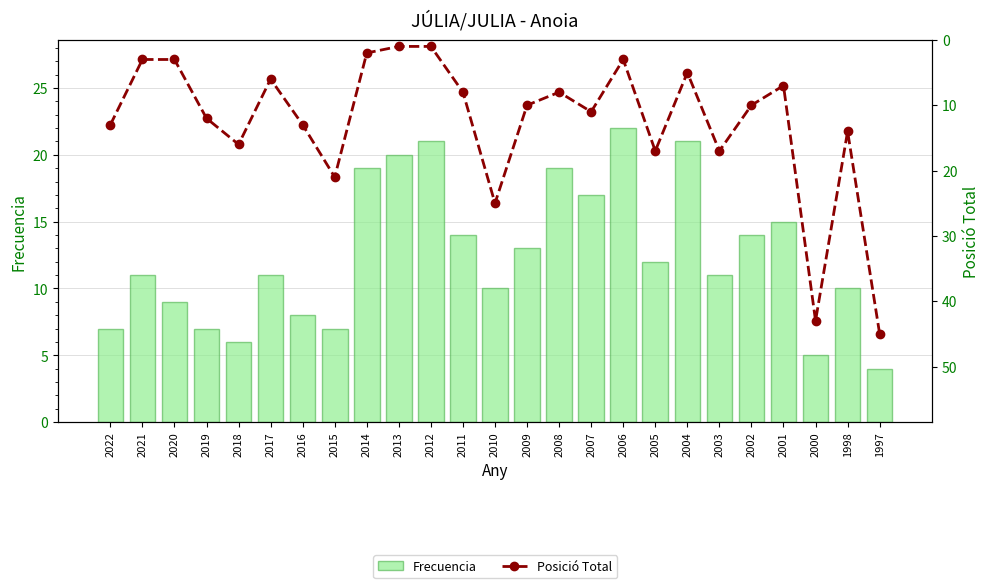

What is the approximate value of Frecuencia at 1997?

4